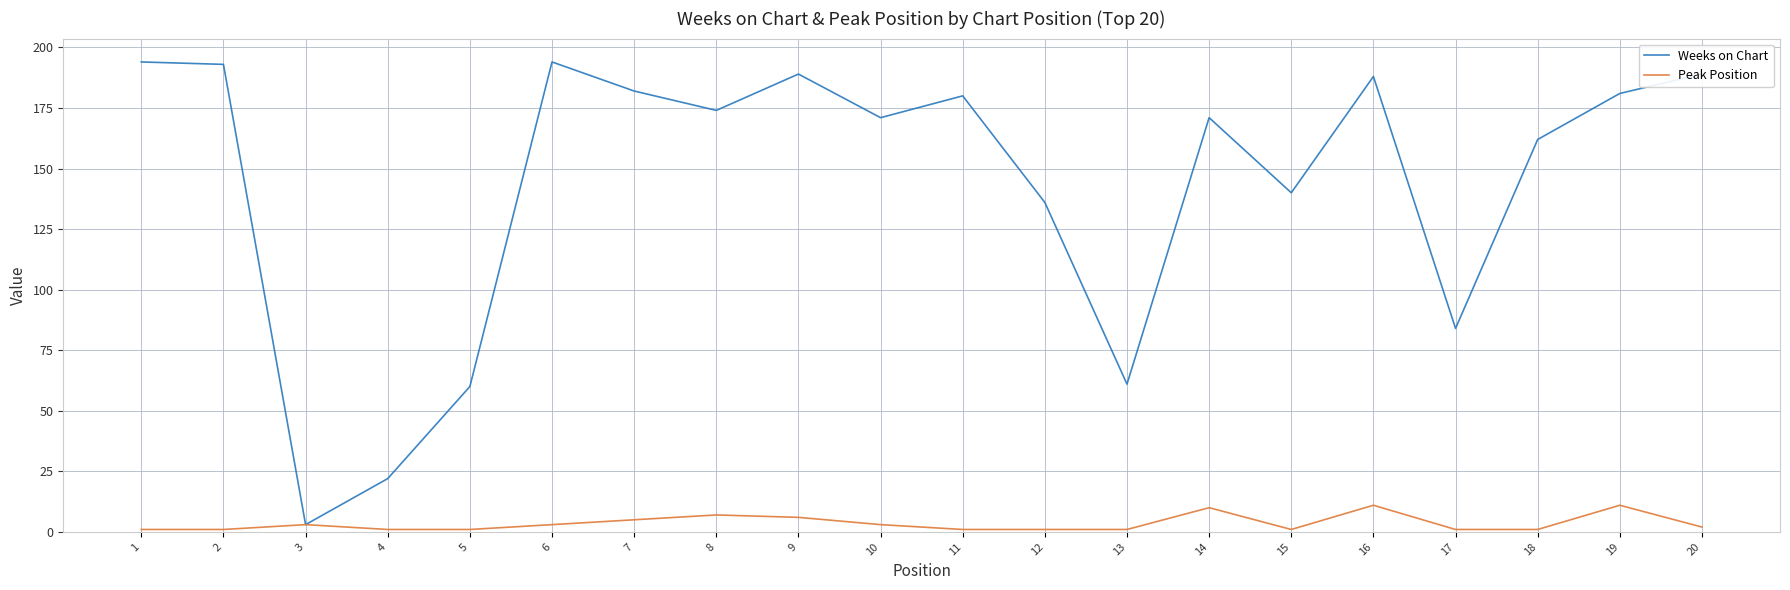

At which label is Weeks on Chart closest to 98?

17